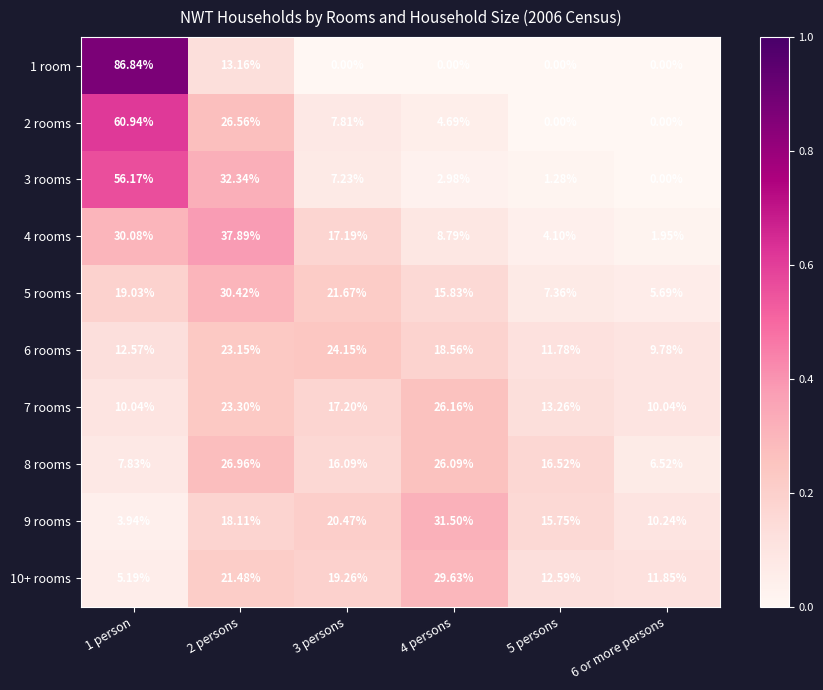

Is the value of 1 room at 6 or more persons greater than the value of 10+ rooms at 5 persons?

No